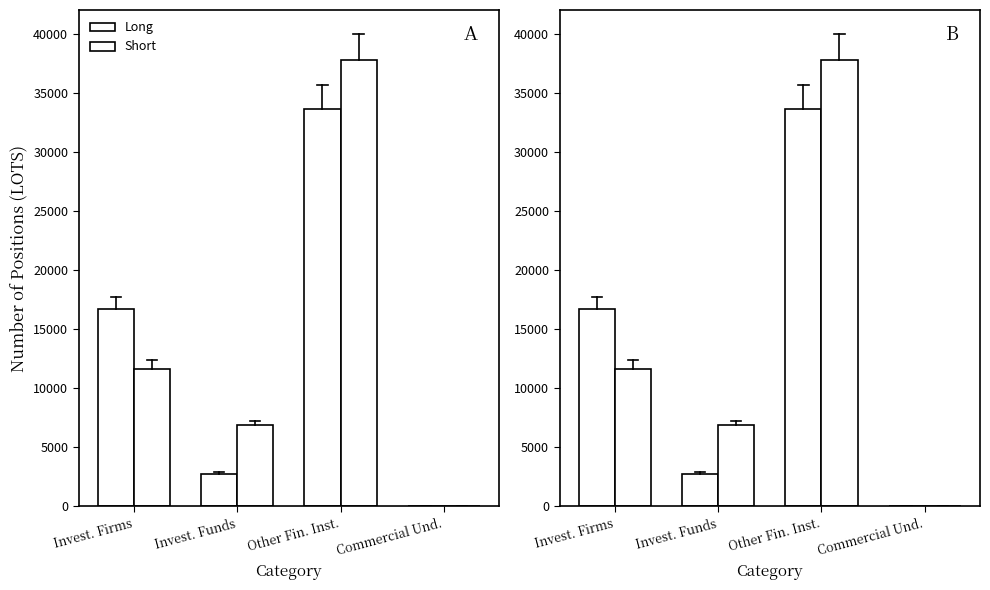

What is the label of the 1st bar from the right?

Commercial Und.